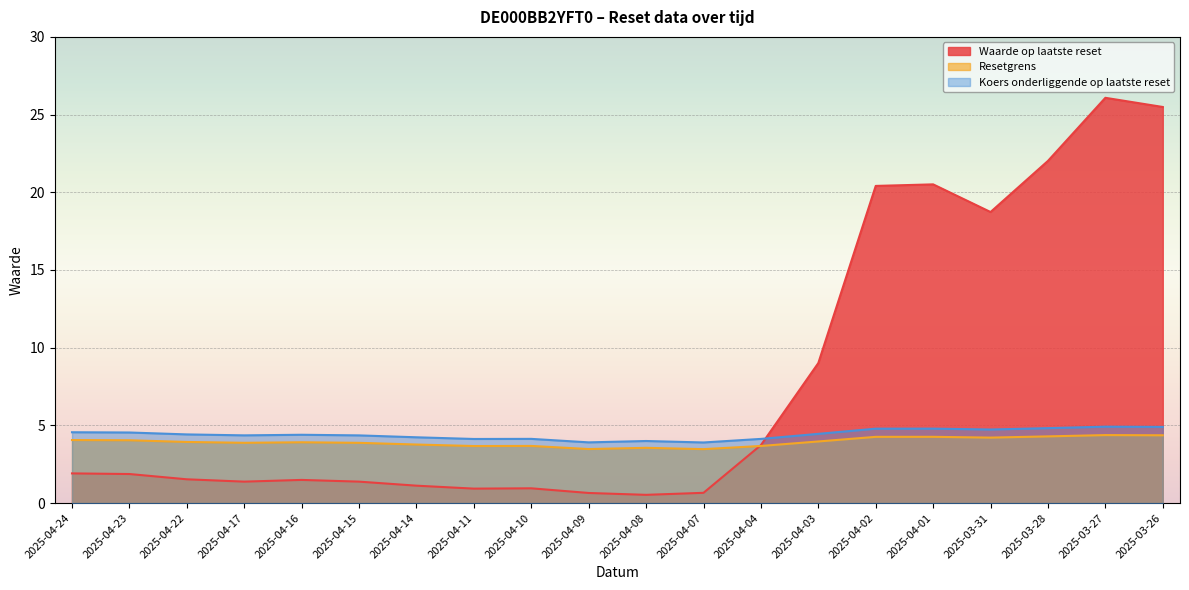

How many intersections are there between Resetgrens and Waarde op laatste reset?

1